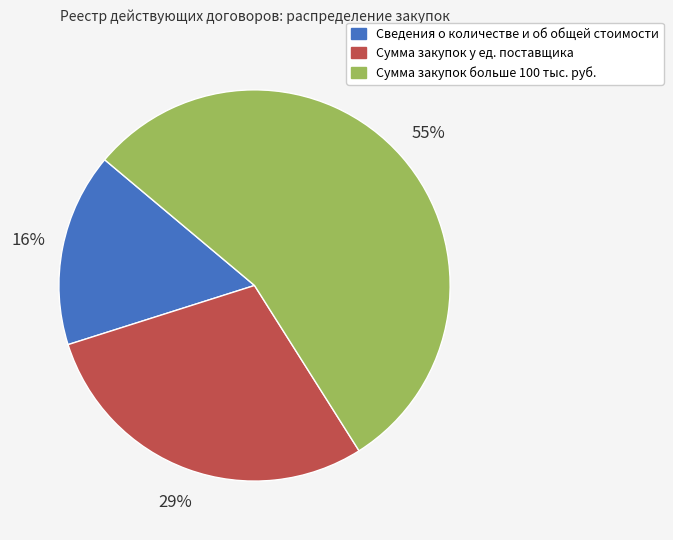

The Сумма закупок у ед. поставщика slice represents 42% of the pie. True or false?

False